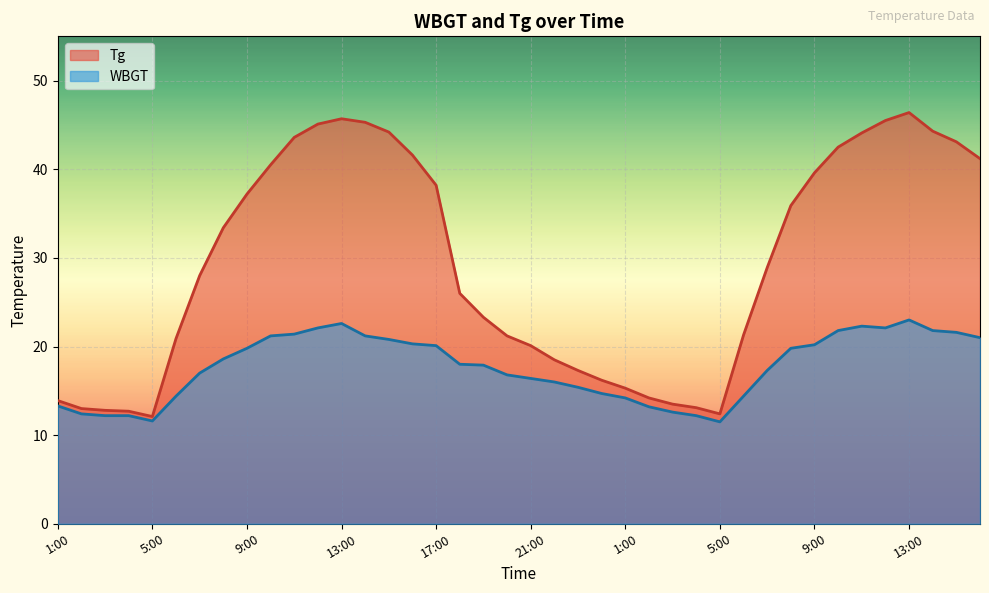

What is the greatest value displayed?

46.4